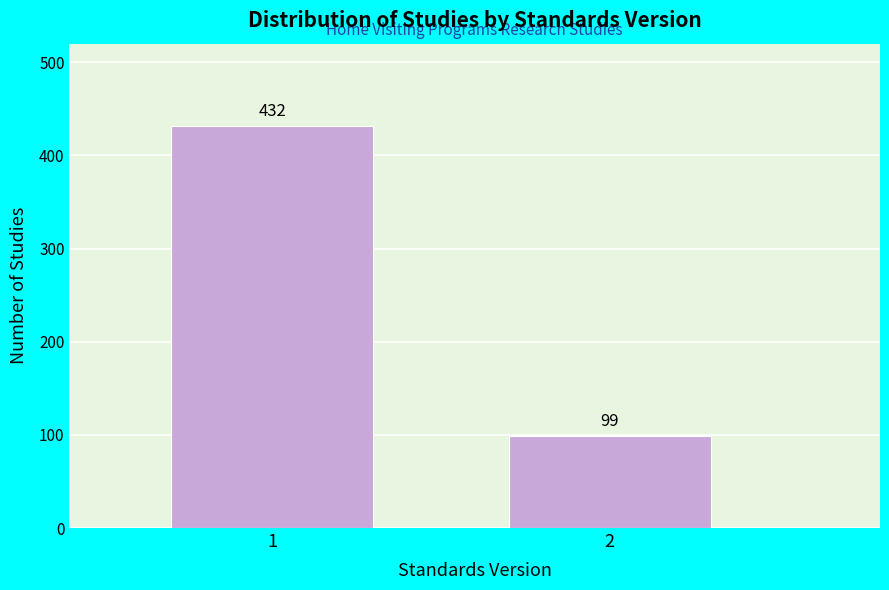

Reading left to right, extract all data points from this chart.

1=432	2=99